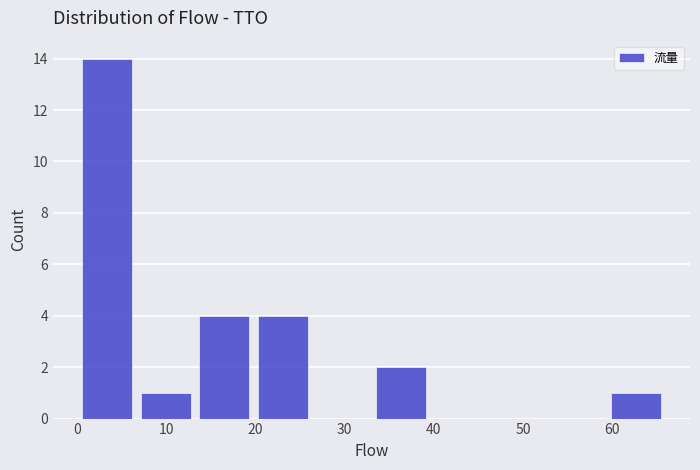

Which range on the x-axis has the tallest bar?

0.0 to 6.6